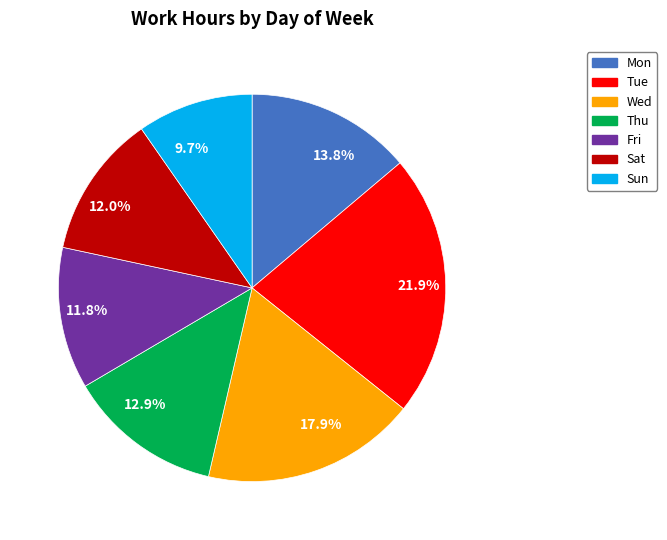

Does Sun account for over 50% of the chart?

No